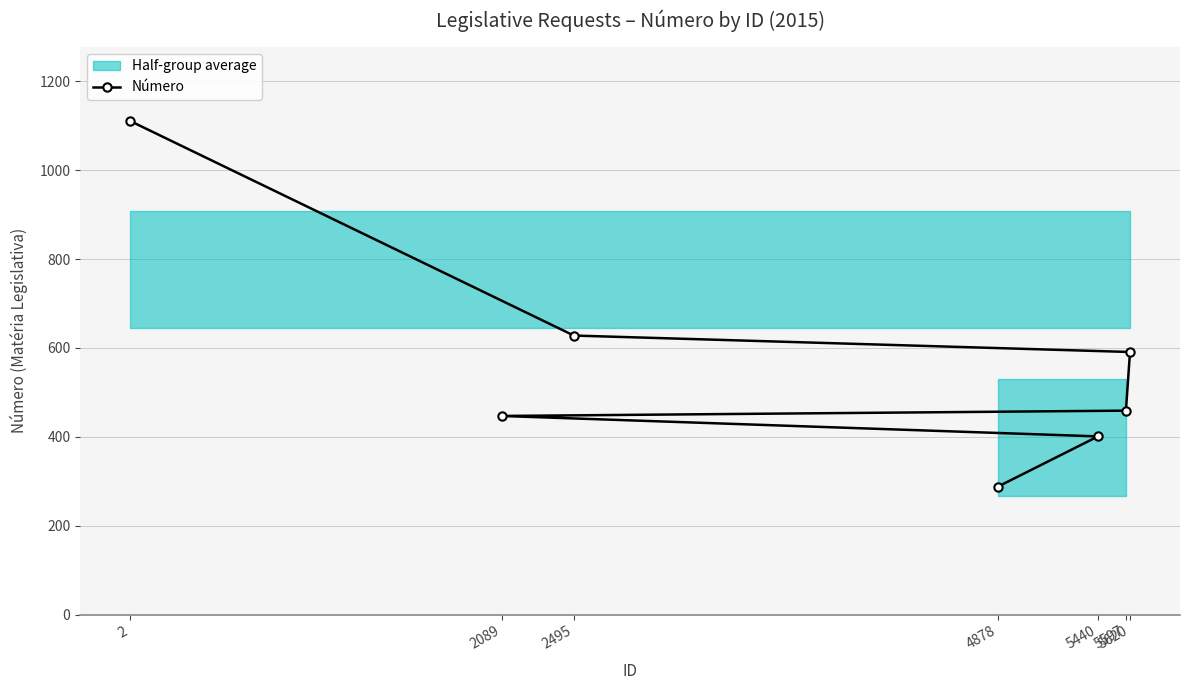

What is the ratio of the value at 5620 to the value at 5597?

1.3